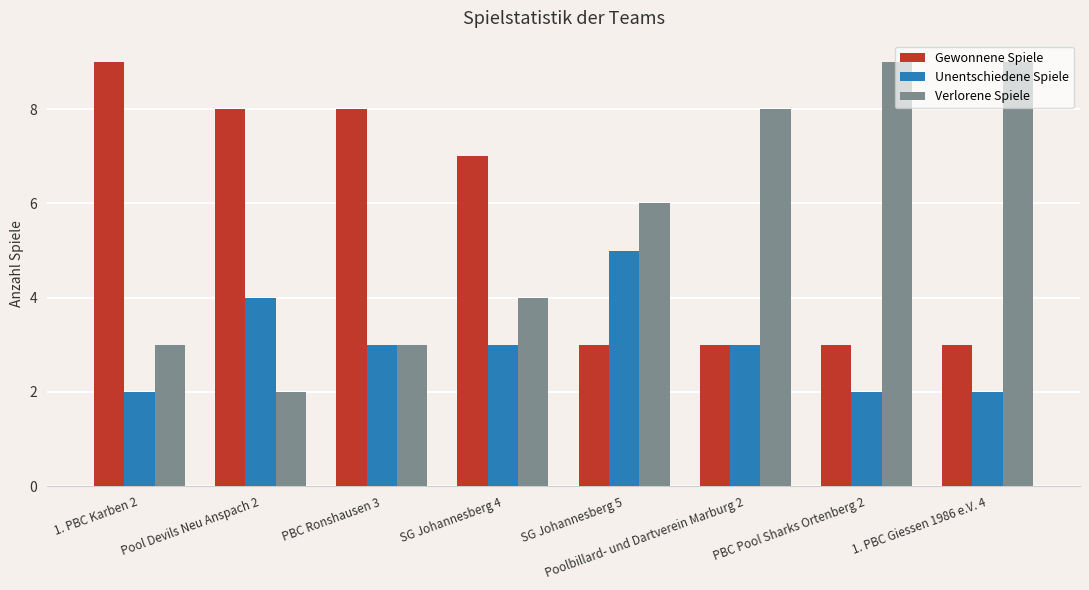

Reading left to right, what are all the values shown in this chart?

Gewonnene Spiele: 9	8	8	7	3	3	3	3
Unentschiedene Spiele: 2	4	3	3	5	3	2	2
Verlorene Spiele: 3	2	3	4	6	8	9	9